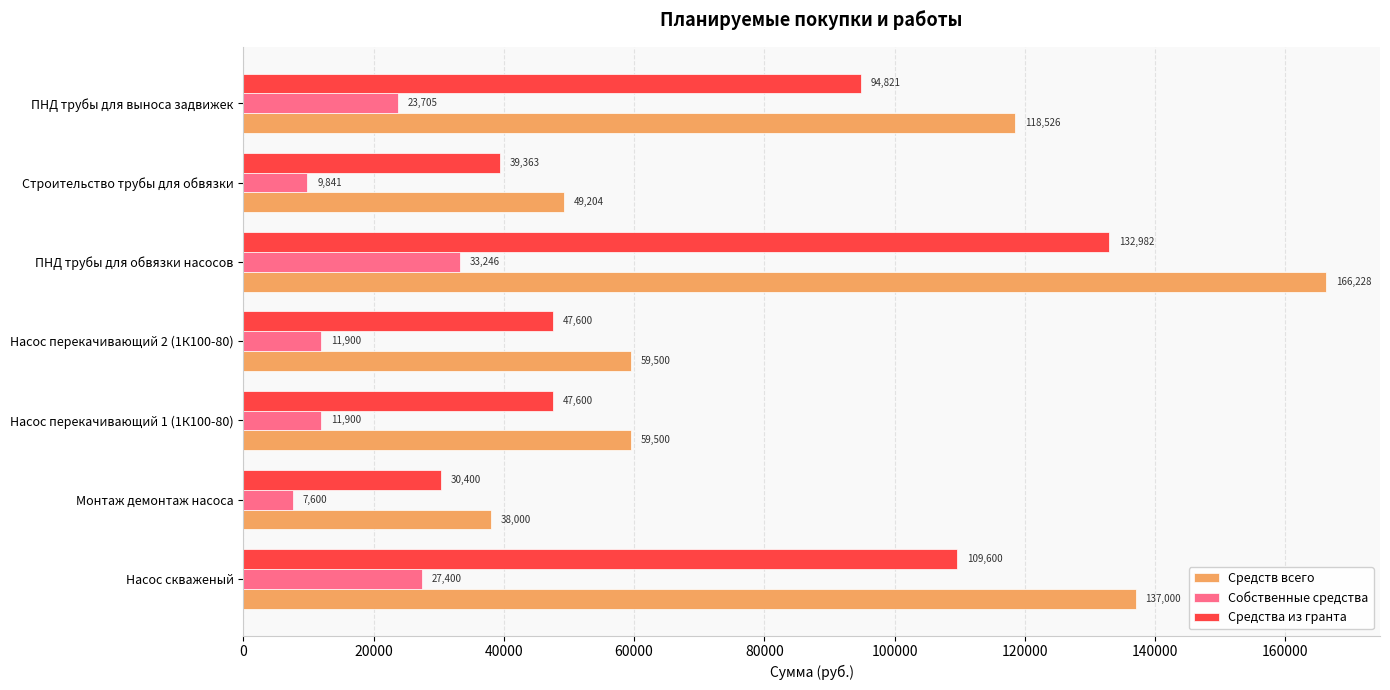

Is the value of Средств всего at Насос перекачивающий 2 (1К100-80) greater than the value of Средства из гранта at Монтаж демонтаж насоса?

Yes